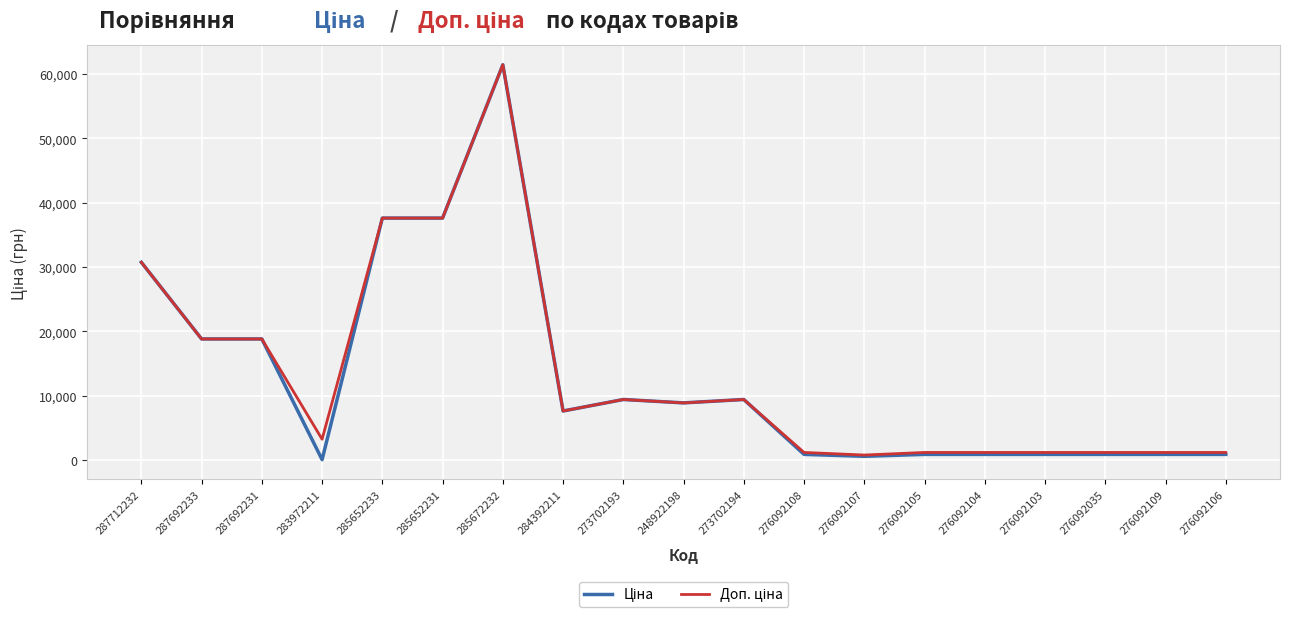

At which category does the chart reach its peak across all series?

285672232